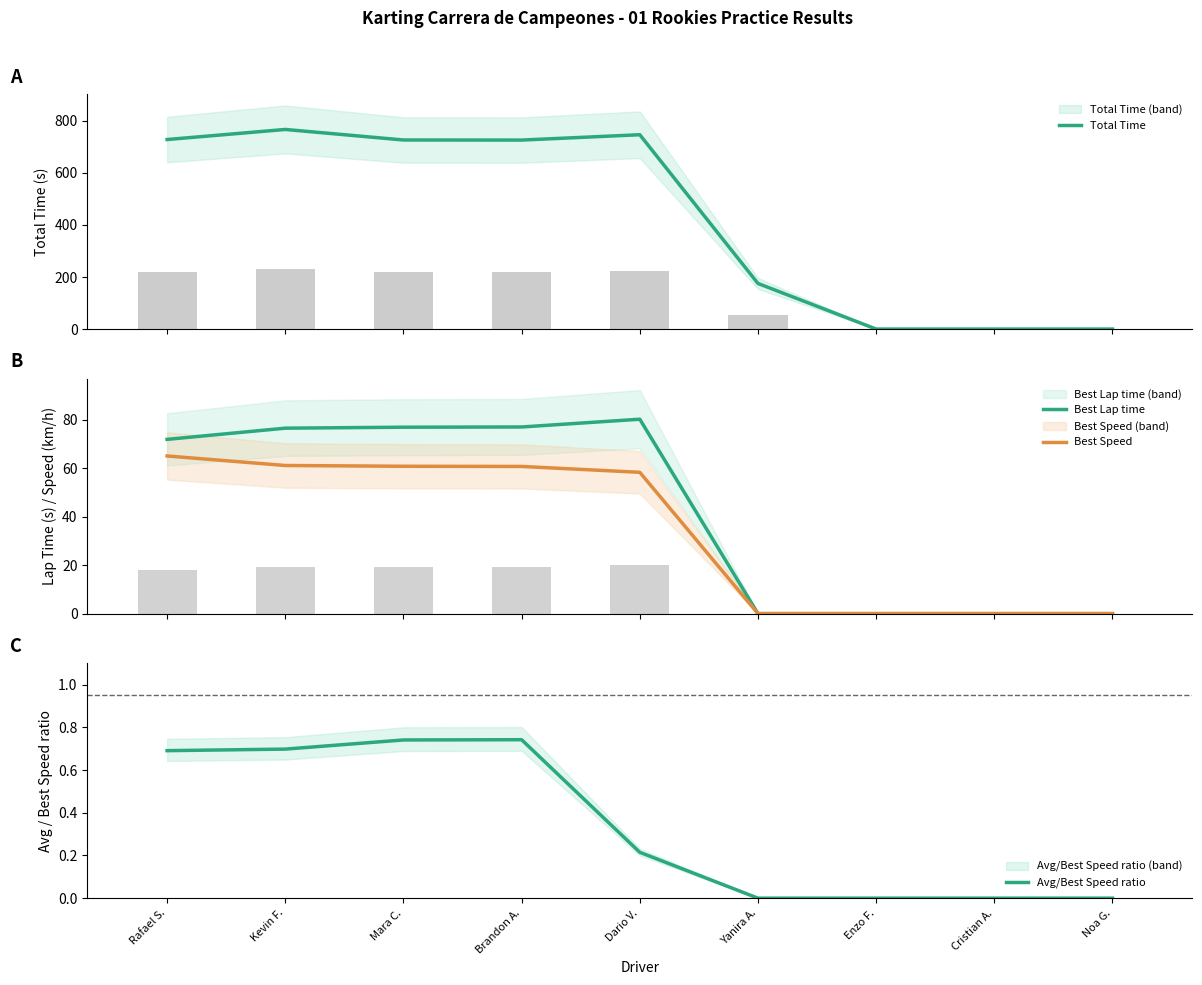

Is the value of Best Lap time at Yanira A. greater than the value of Best Speed at Yanira A.?

No